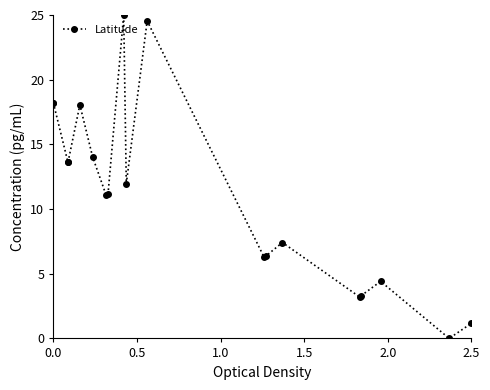

What is the difference between the maximum and second lowest values?

23.8